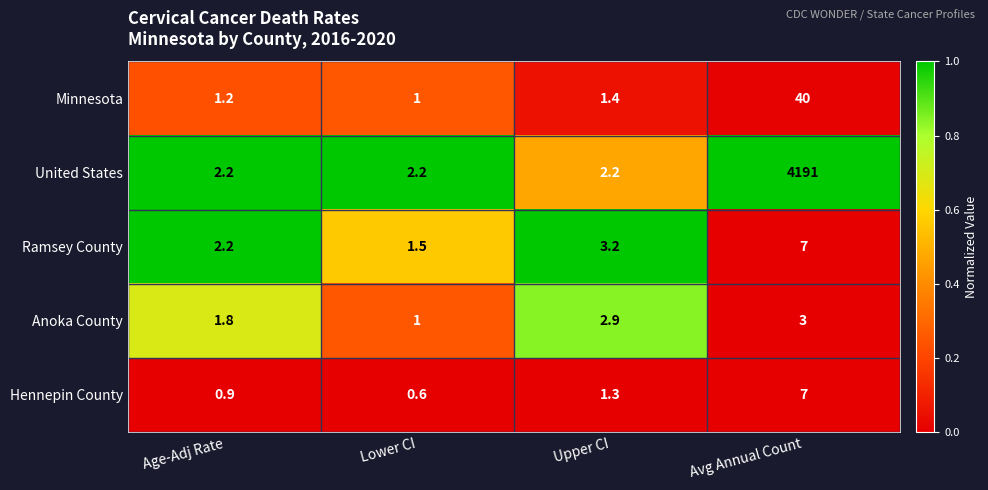

Which series has the largest range (max minus min)?

United States